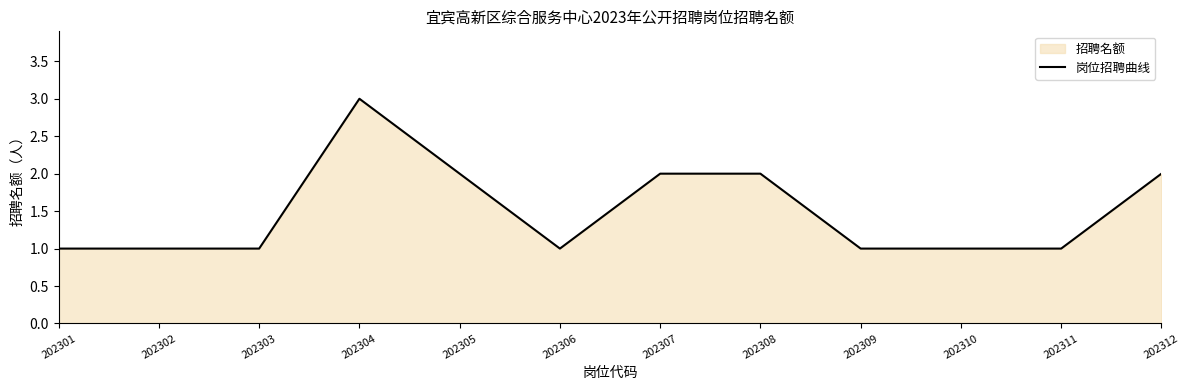

Which has a higher value, 202307 or 202310?

202307